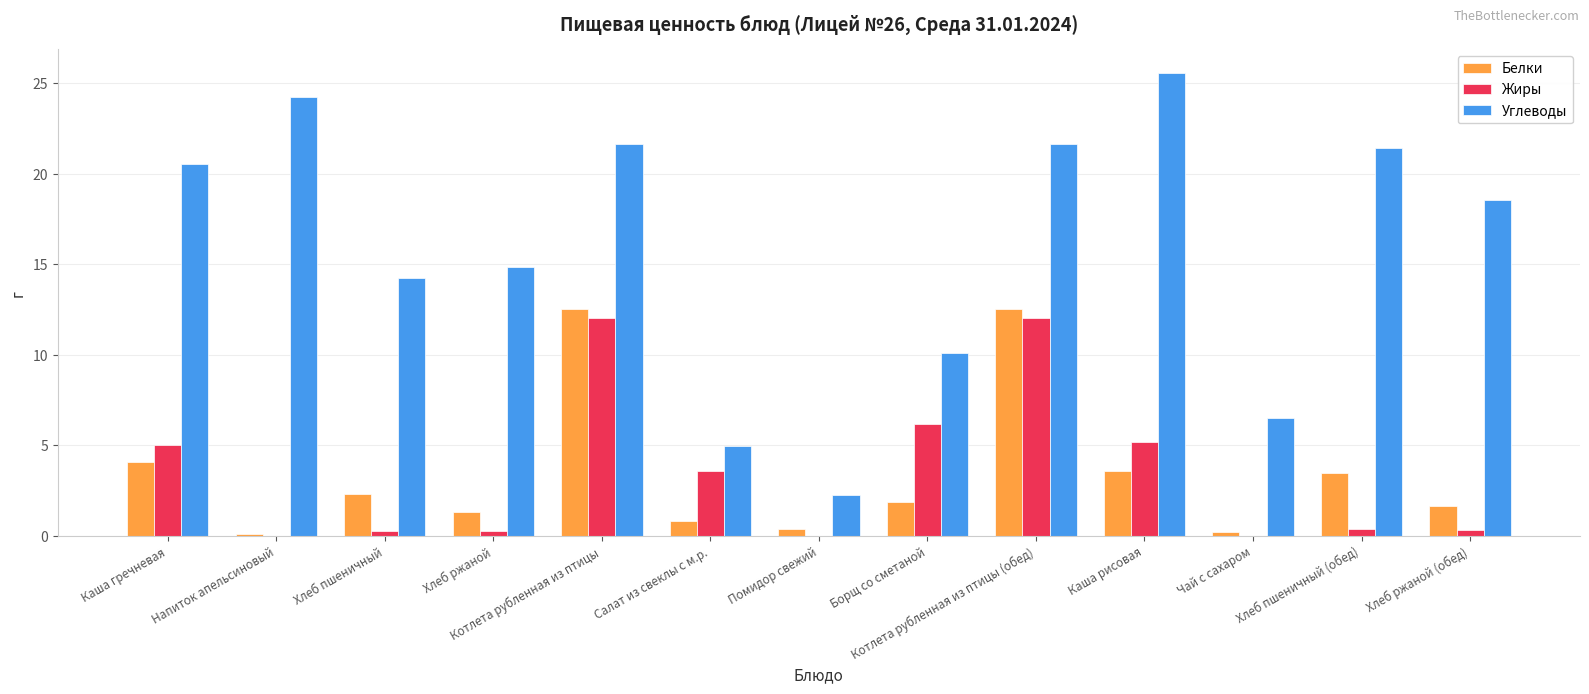

True or false: Жиры has a value of 0.0 at Помидор свежий.

True